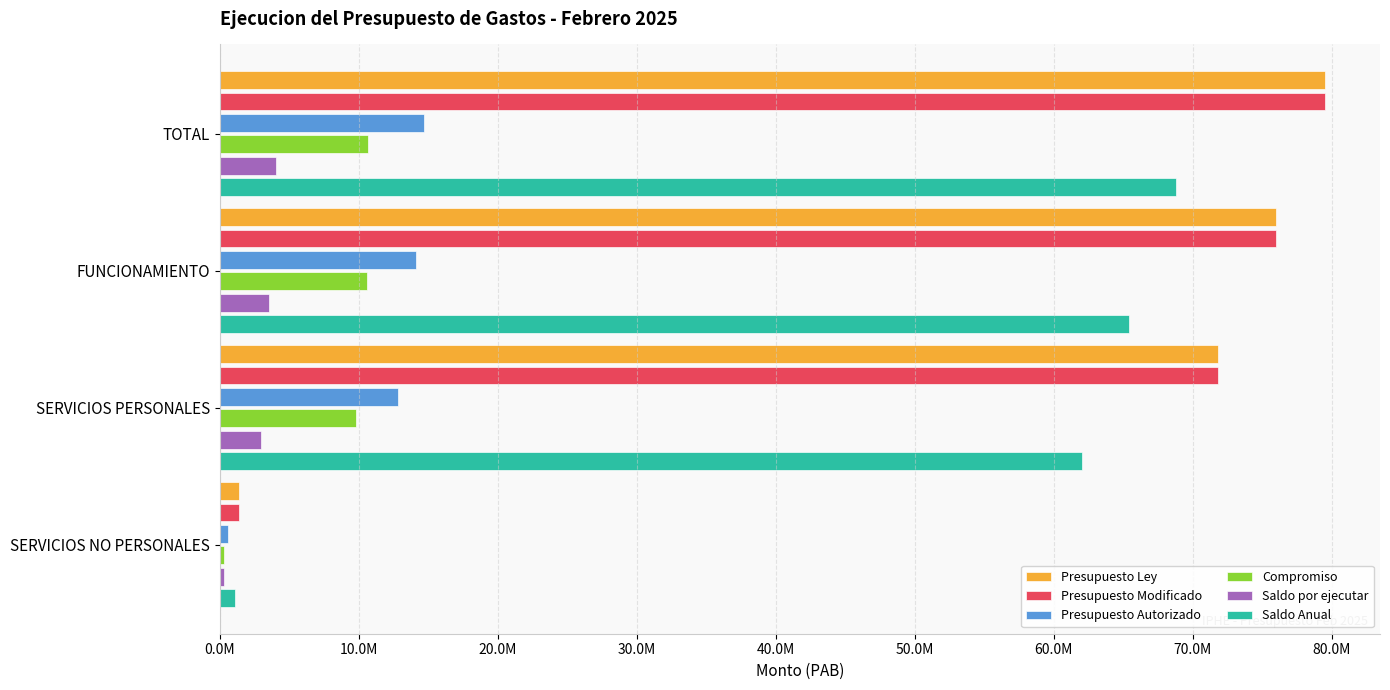

What are all the series names shown in the legend?

Presupuesto Ley, Presupuesto Modificado, Presupuesto Autorizado, Compromiso, Saldo por ejecutar, Saldo Anual